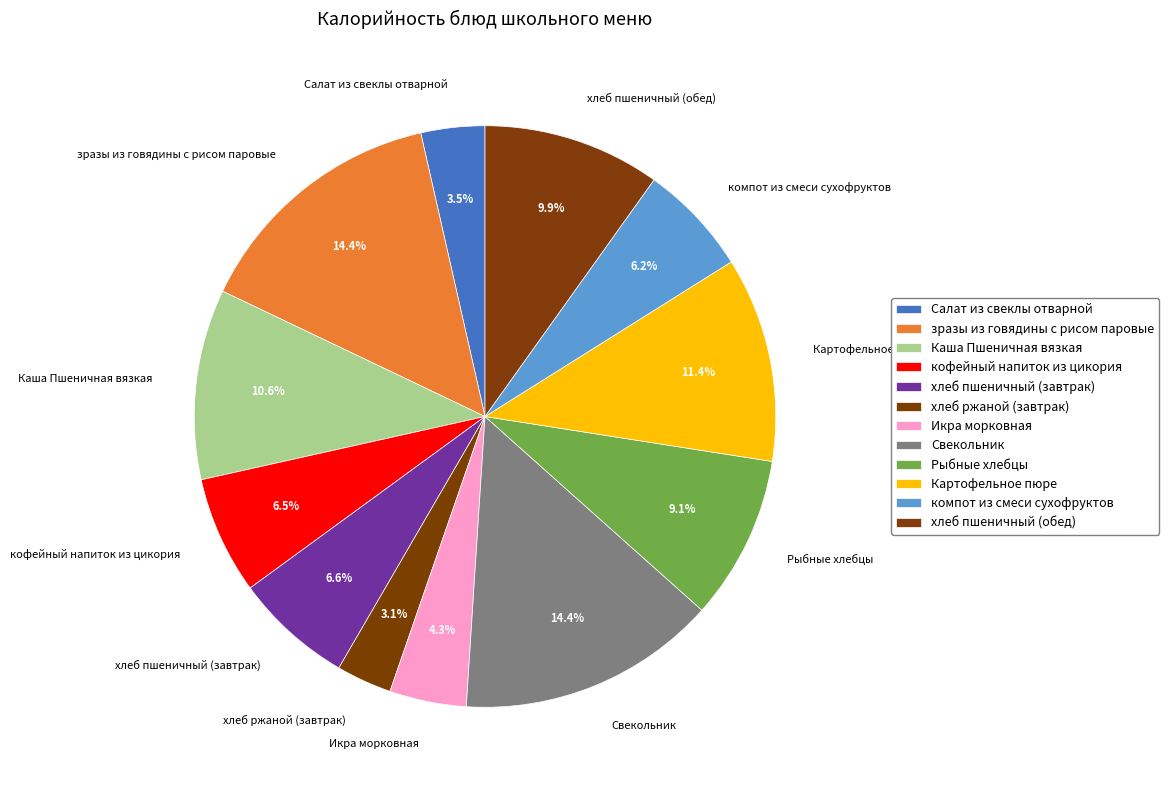

The Картофельное пюре slice represents 11% of the pie. True or false?

True